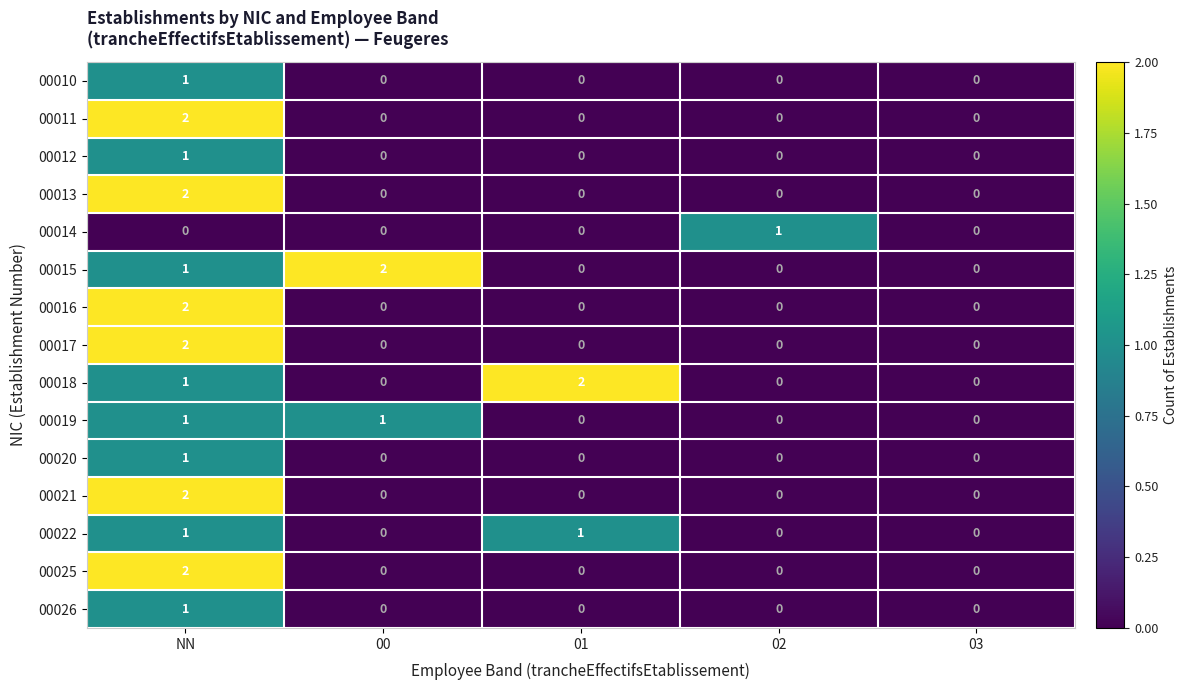

How many 00017 values are between 0 and 1?

4